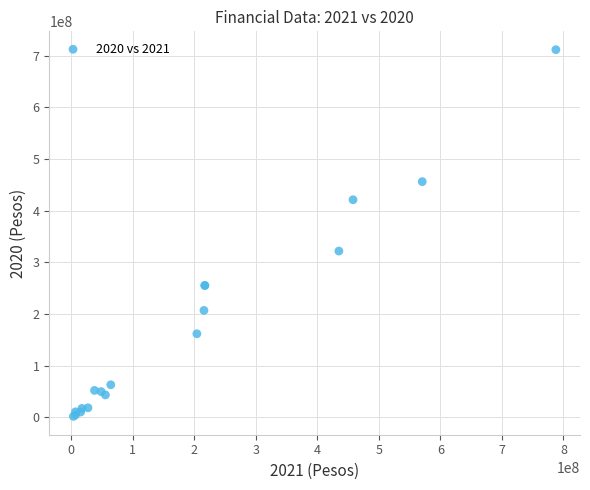

What Y value in the scatter plot is closest to 356662687?

321786156.4